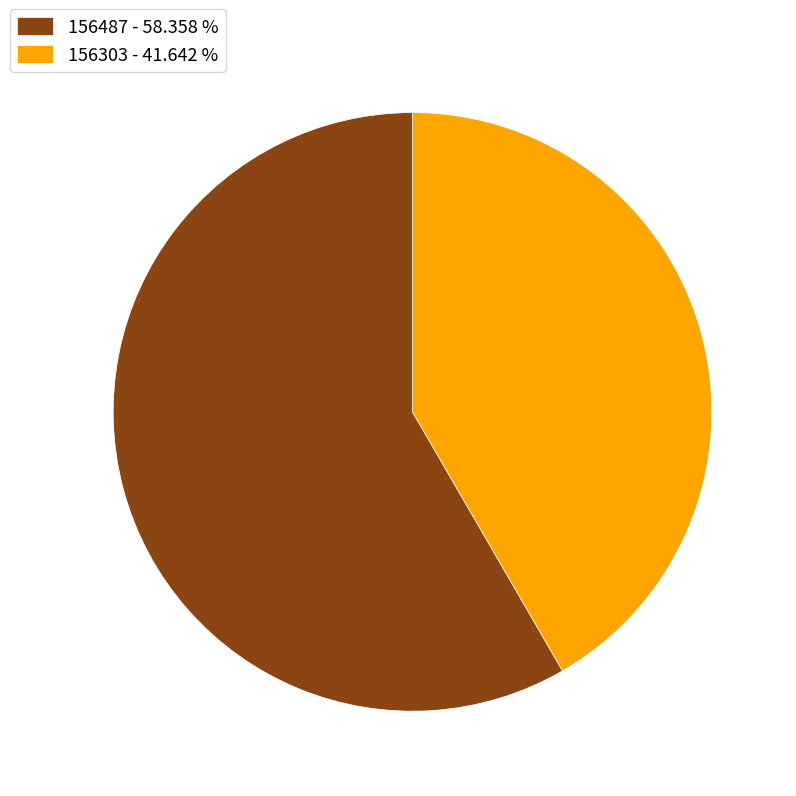

Combined, do 156487 - 58.358 % and 156303 - 41.642 % account for over 50%?

Yes